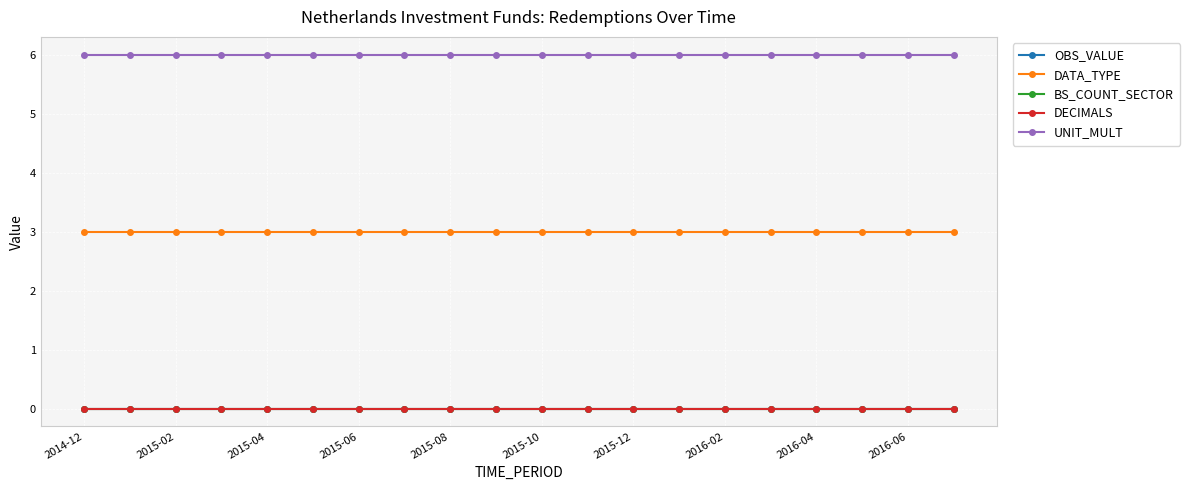

True or false: OBS_VALUE and DATA_TYPE cross at least once.

False